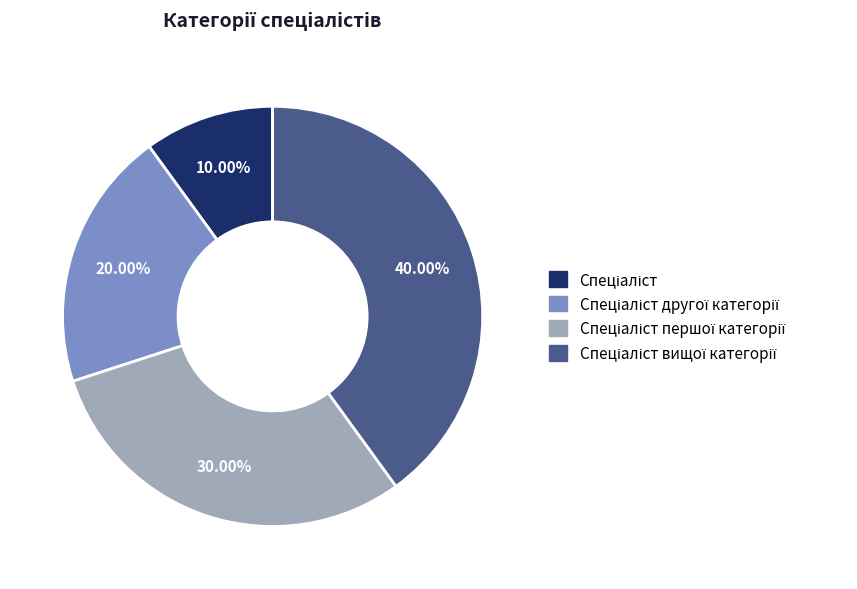

Is there a majority slice in this chart?

No